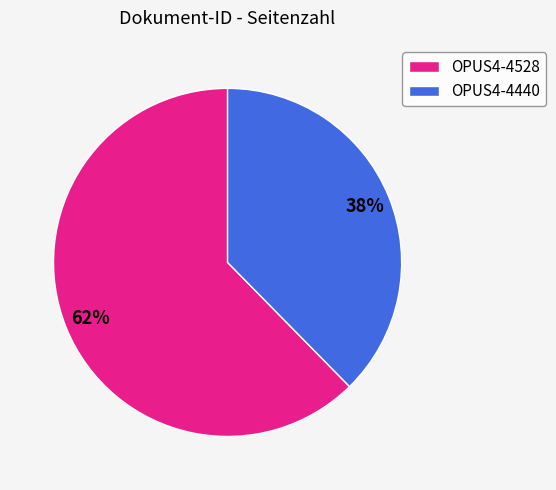

The OPUS4-4528 slice represents 62% of the pie. True or false?

True